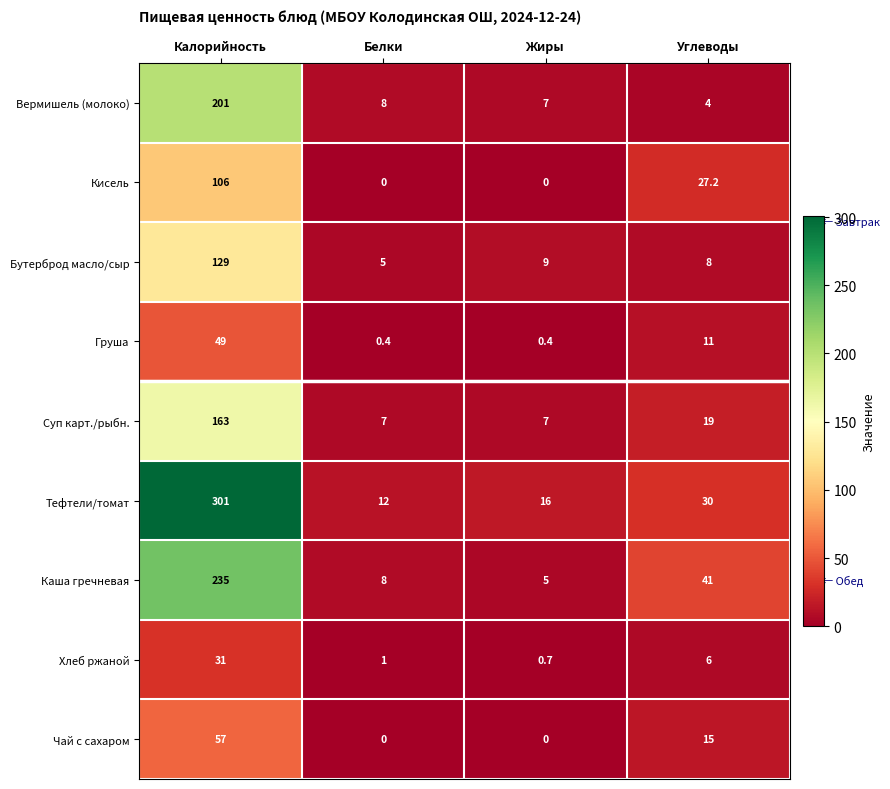

Which category has the highest value in the Бутерброд масло/сыр series?

Калорийность